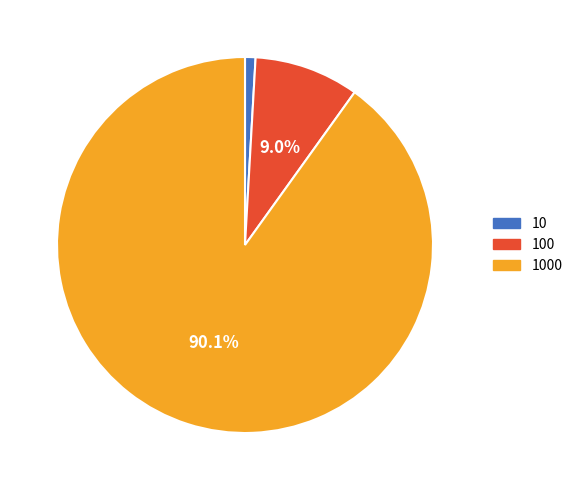

Which slice is the largest?

1000